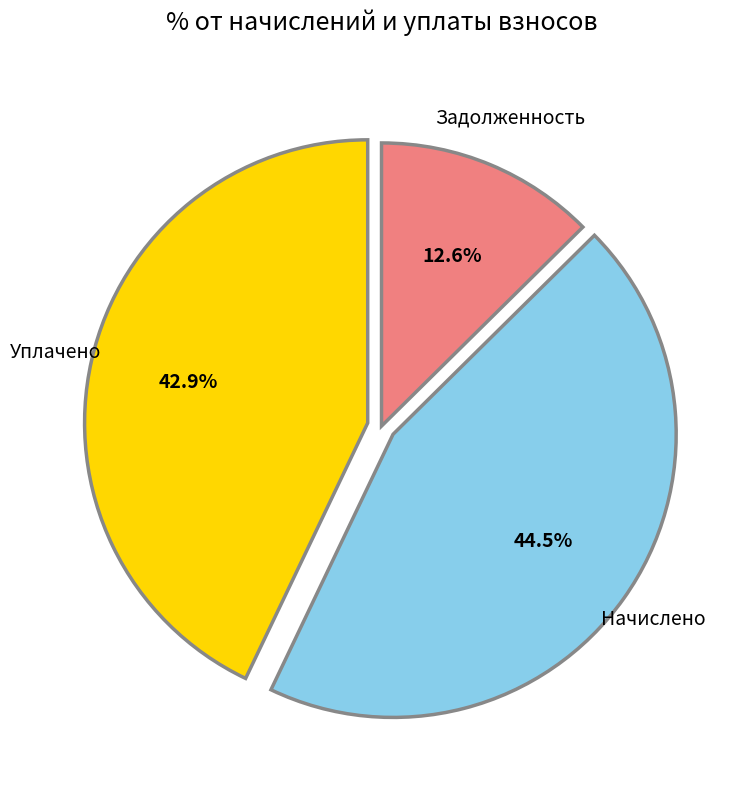

Is there a majority slice in this chart?

No